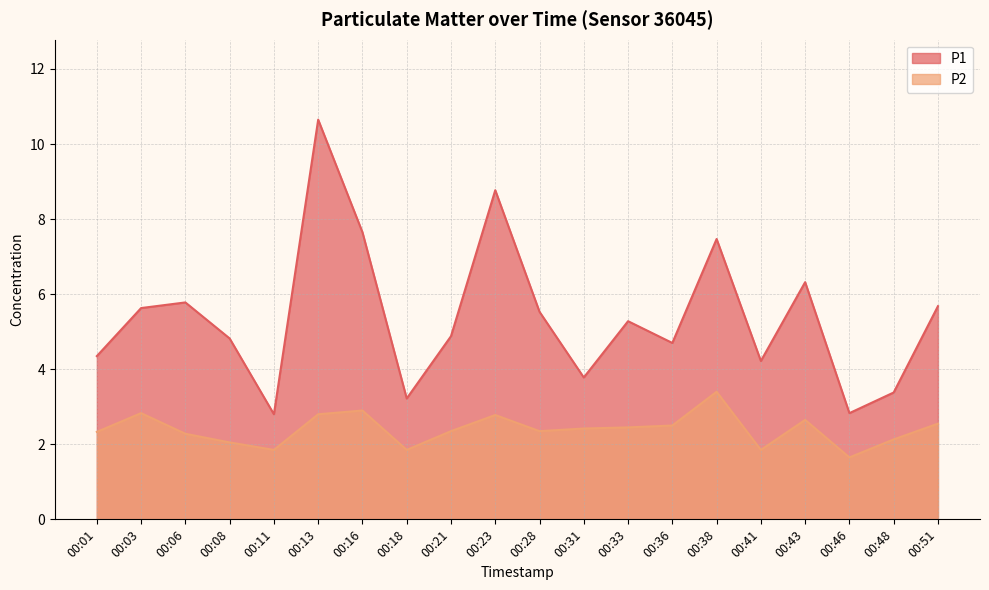

What is the value of the P2 point at the 3rd from the left?

2.3